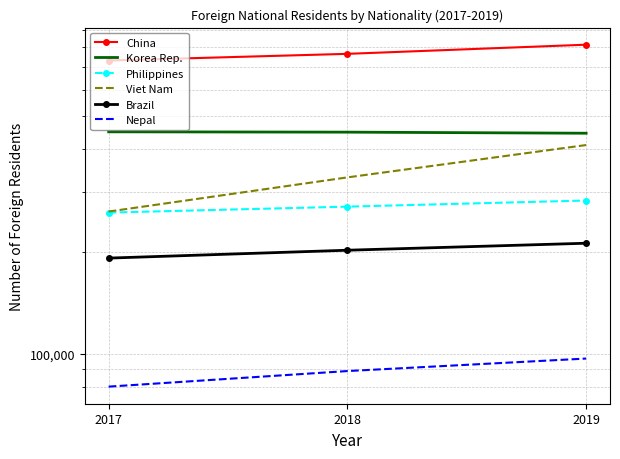

Count the number of data series in this chart.

6